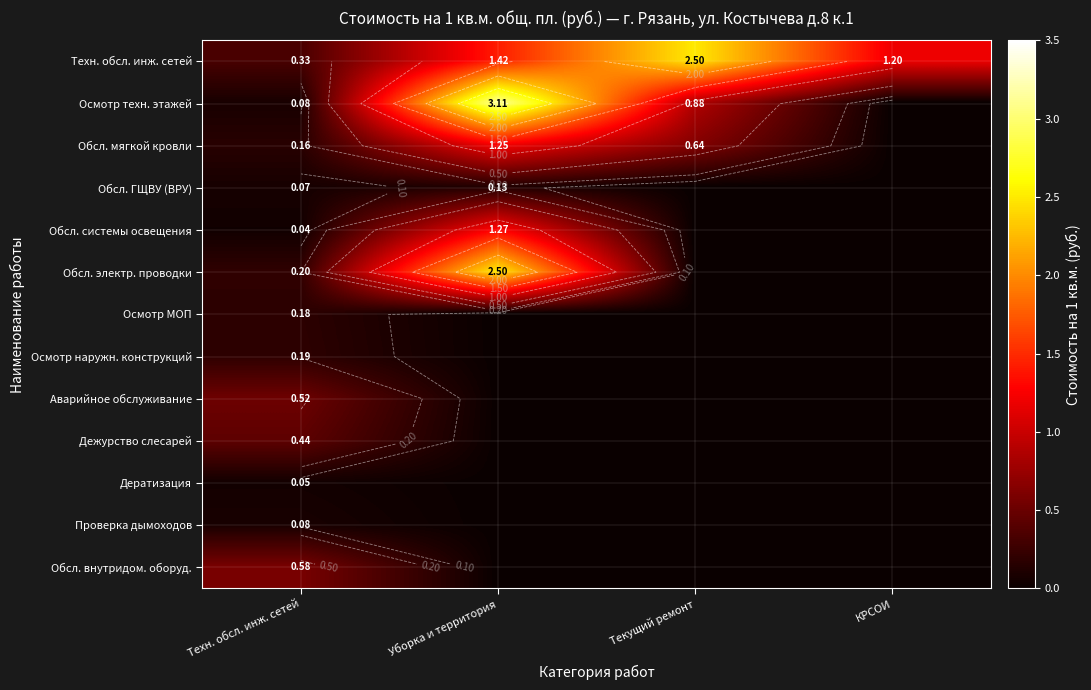

At which label is Осмотр техн. этажей closest to 1?

Текущий ремонт